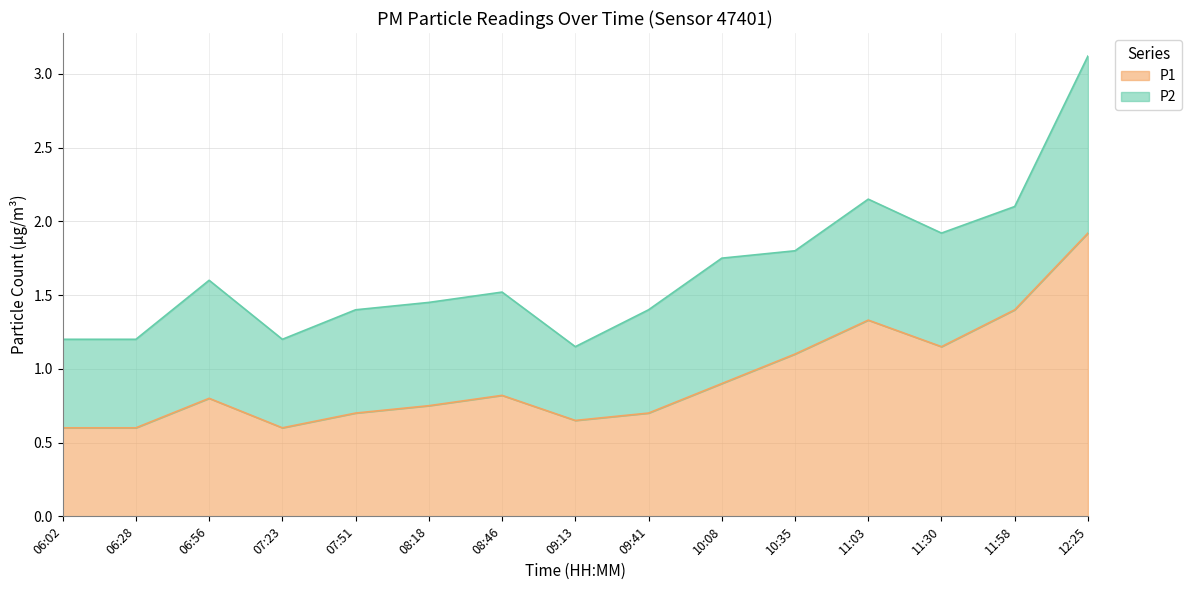

Where is the first local maximum?

06:56